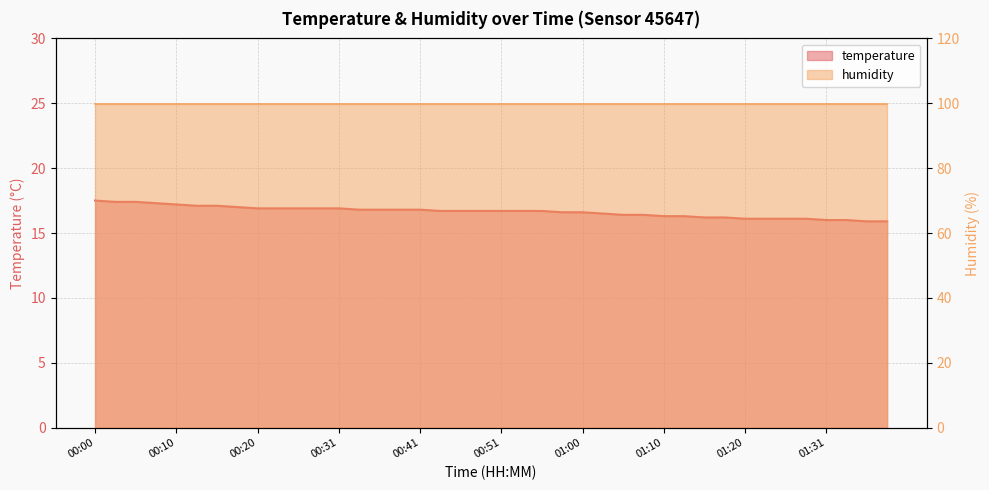

How many categories are shown in the chart?

40